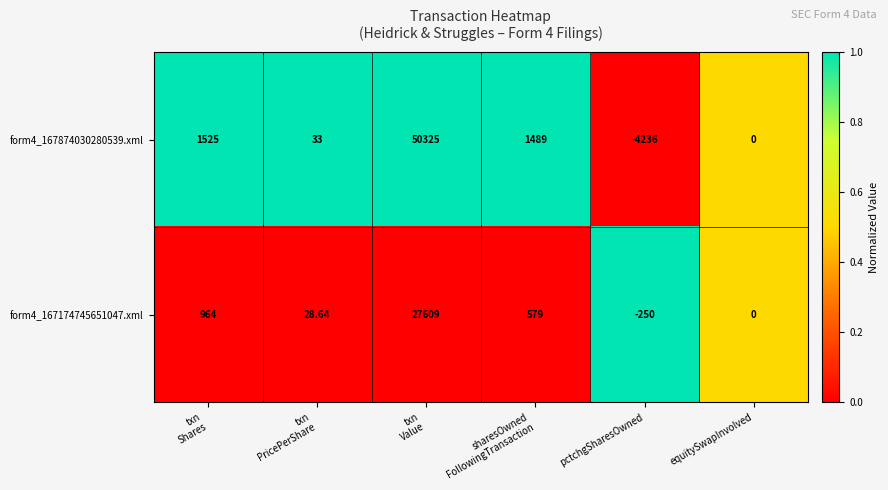

Which label corresponds to the smallest value in the chart?

pctchgSharesOwned